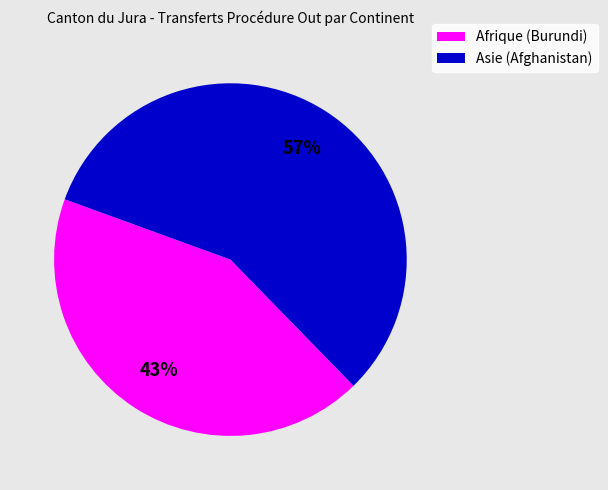

How many slices are in this pie chart?

2